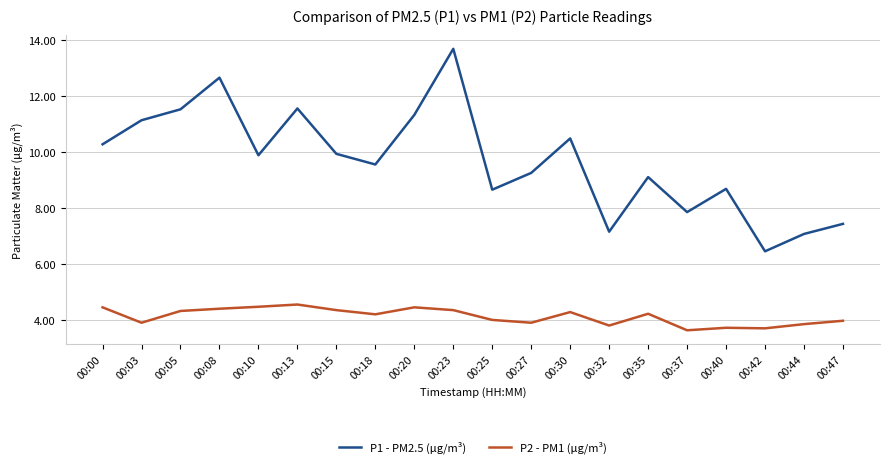

What is the smallest value displayed?

3.6